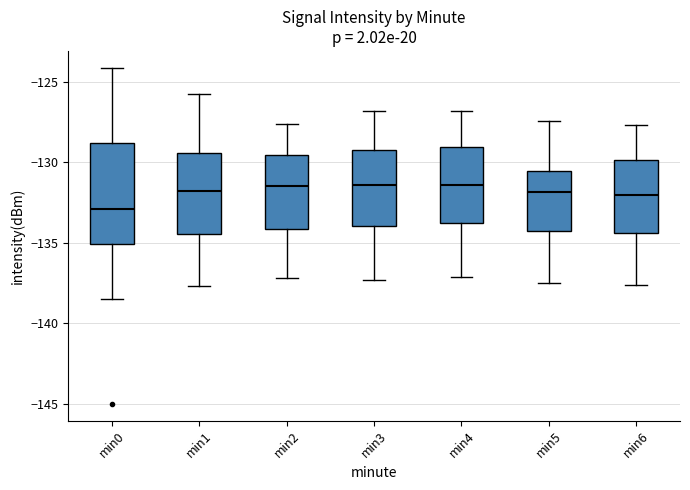

Comparing the boxes themselves (not the whiskers), which one is the tallest?

min0